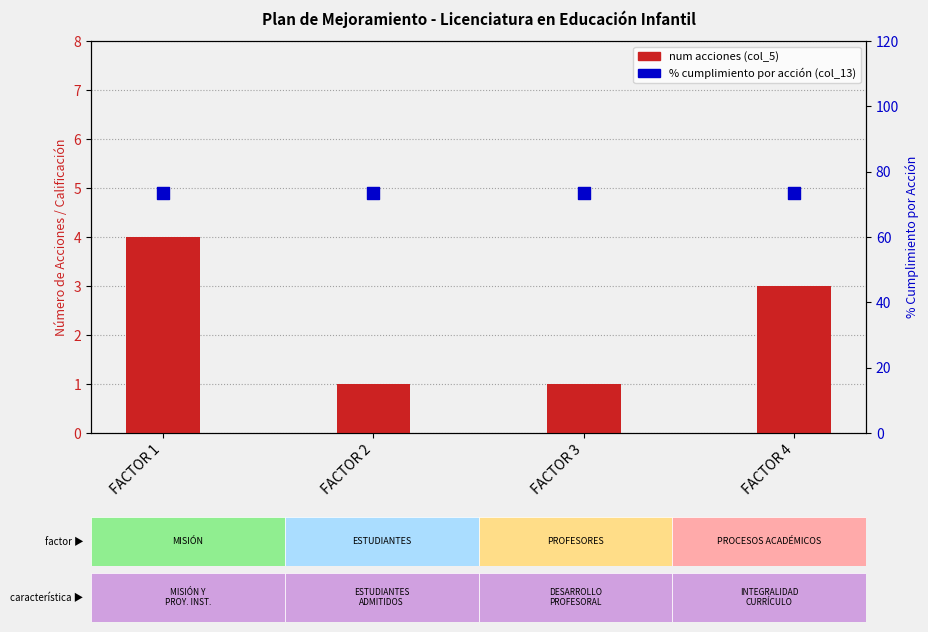

At how many categories does at least one series exceed 55?

4